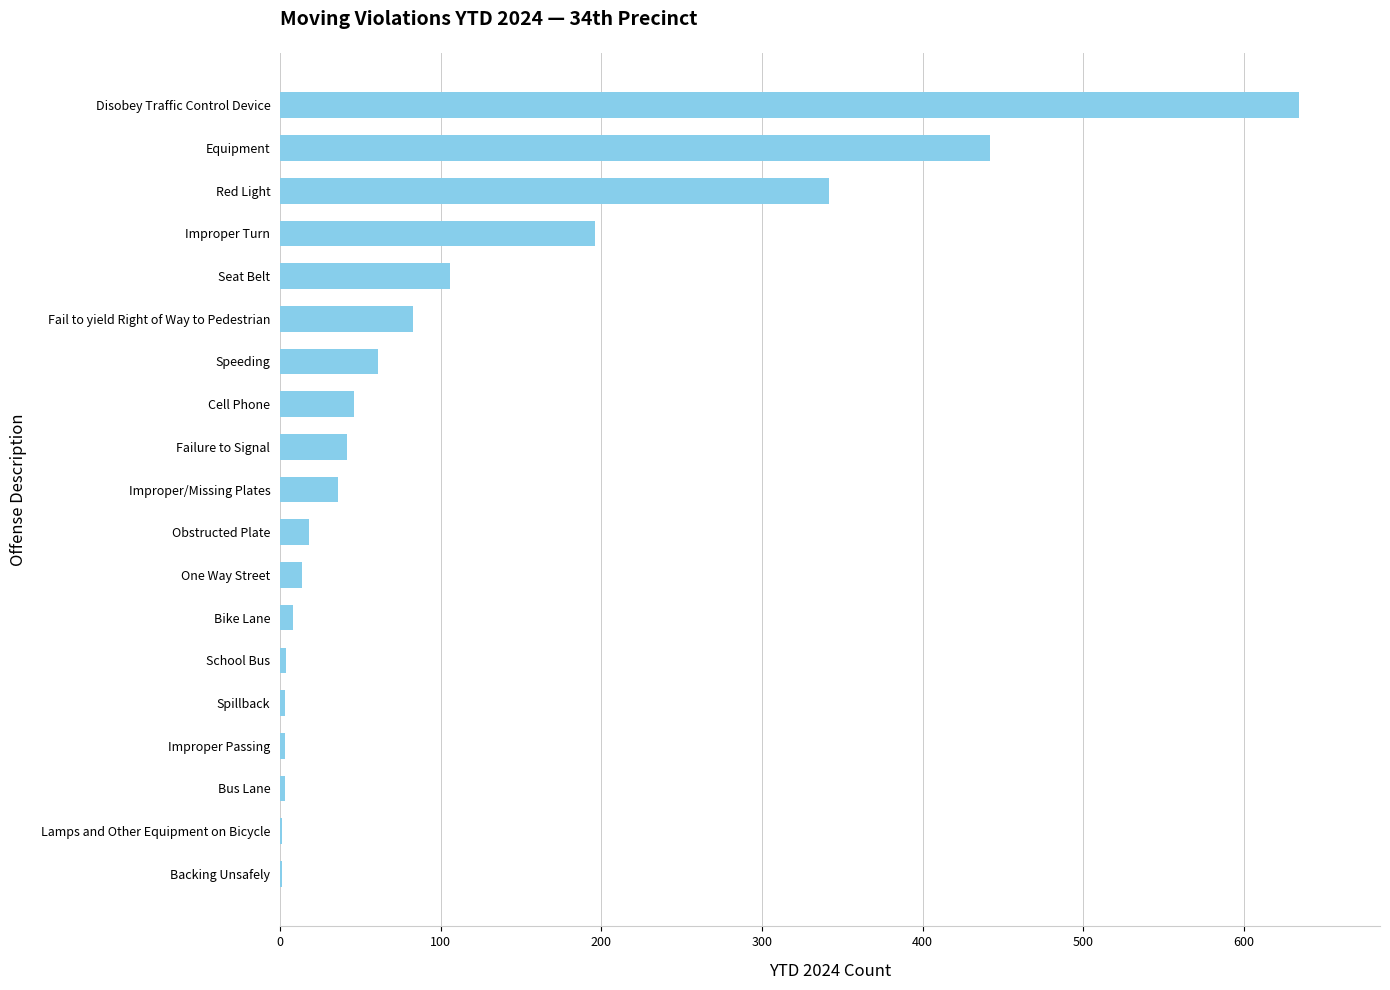

True or false: the data shows 69 at Cell Phone.

False